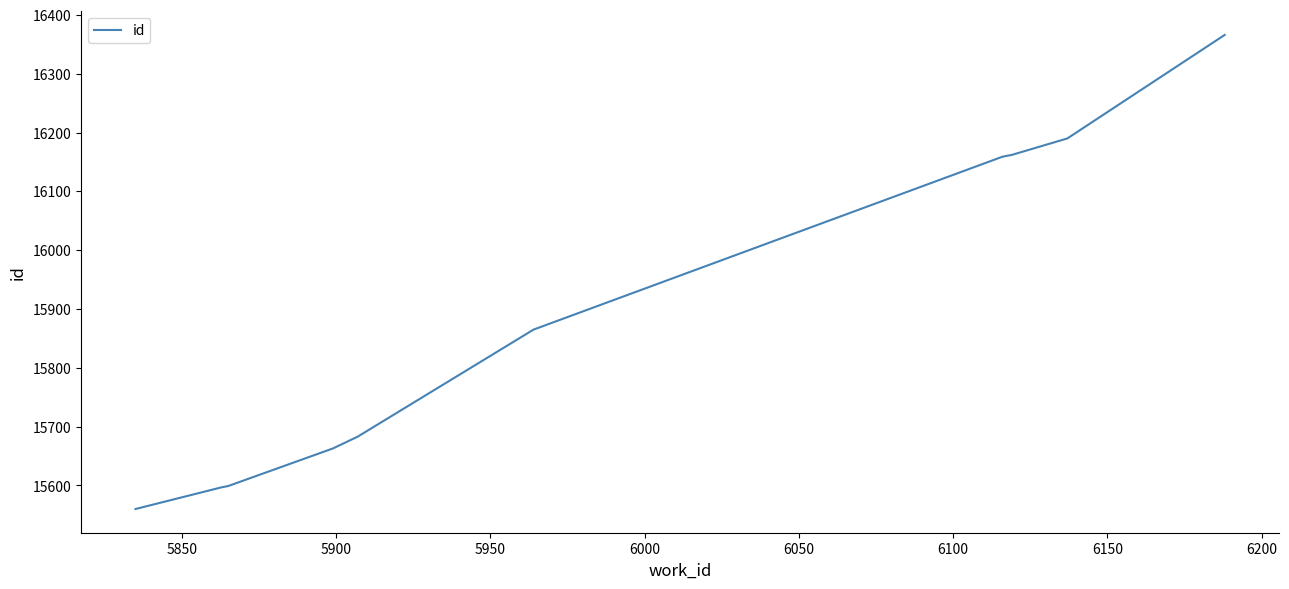

What is the greatest value displayed?

16366